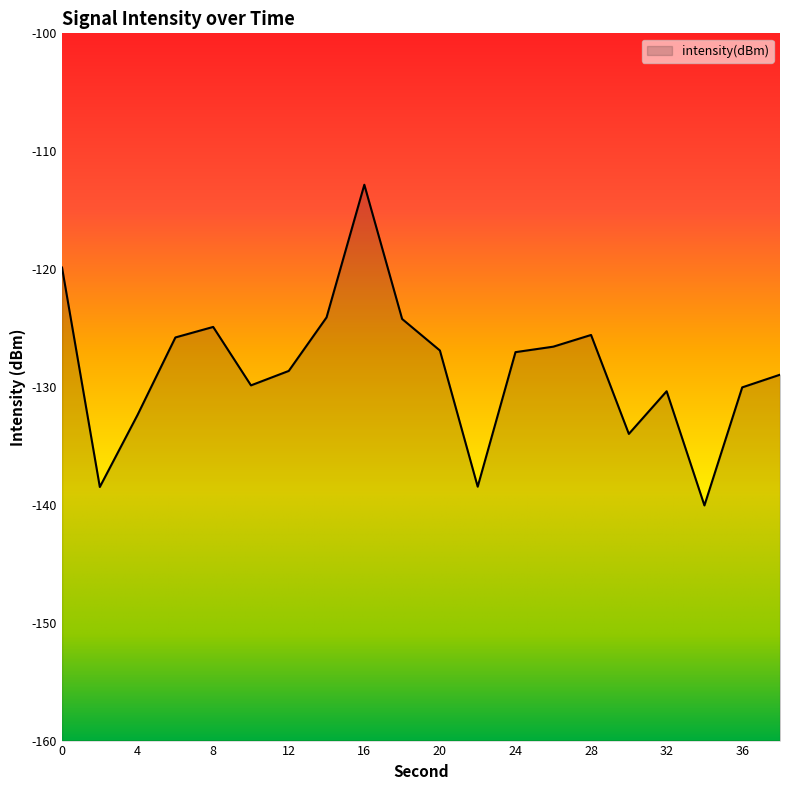

At which category does the data reach its first local valley?

2